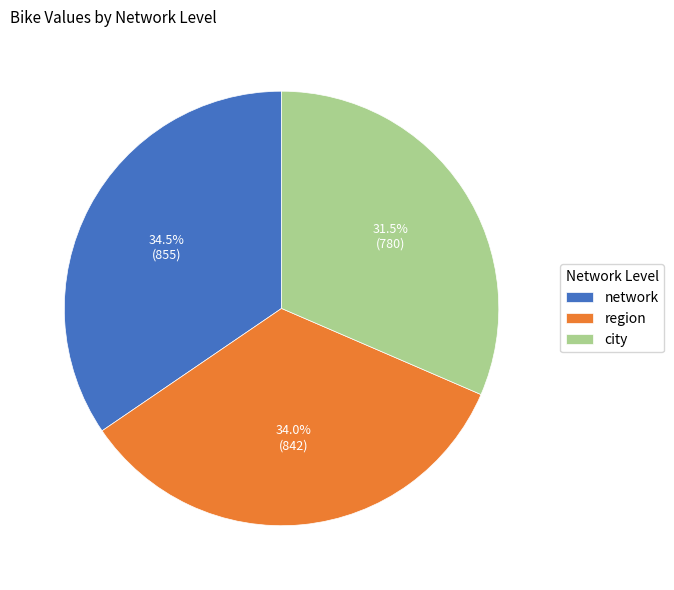

Combined, do region and city account for over 50%?

Yes